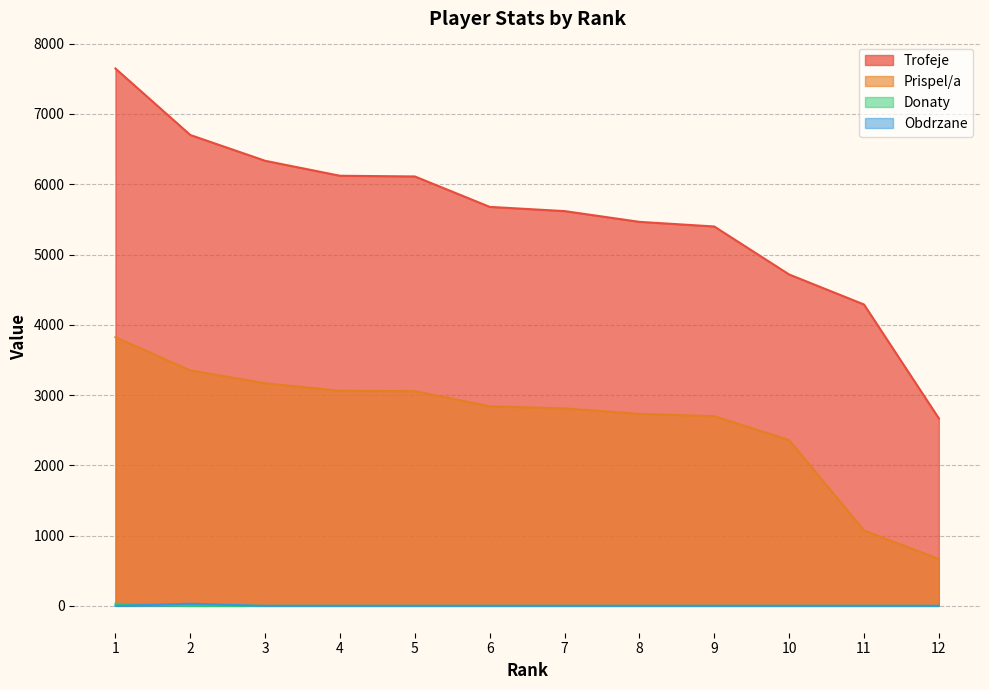

Between 2 and 8, which series saw the biggest shift?

Trofeje